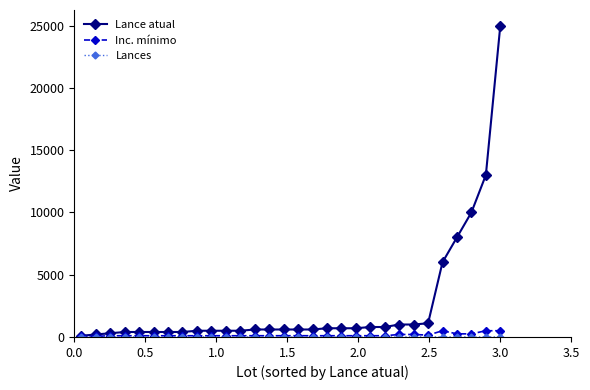

Which series has the largest range (max minus min)?

Lance atual